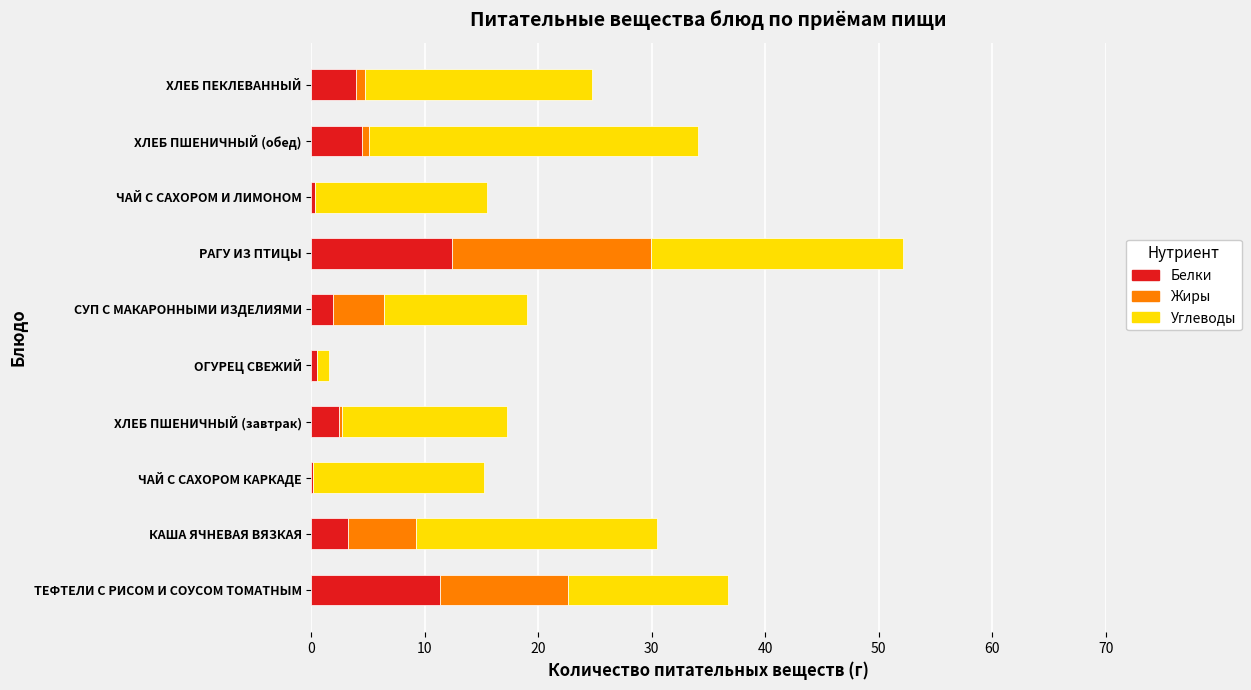

What is the highest value of the Белки series?

12.4